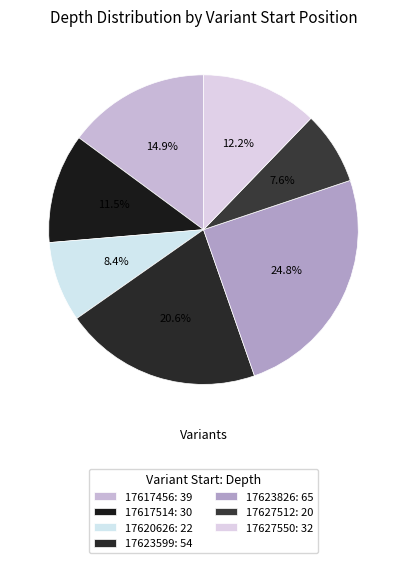

What percentage is NOT represented by 17623599?

79.4%